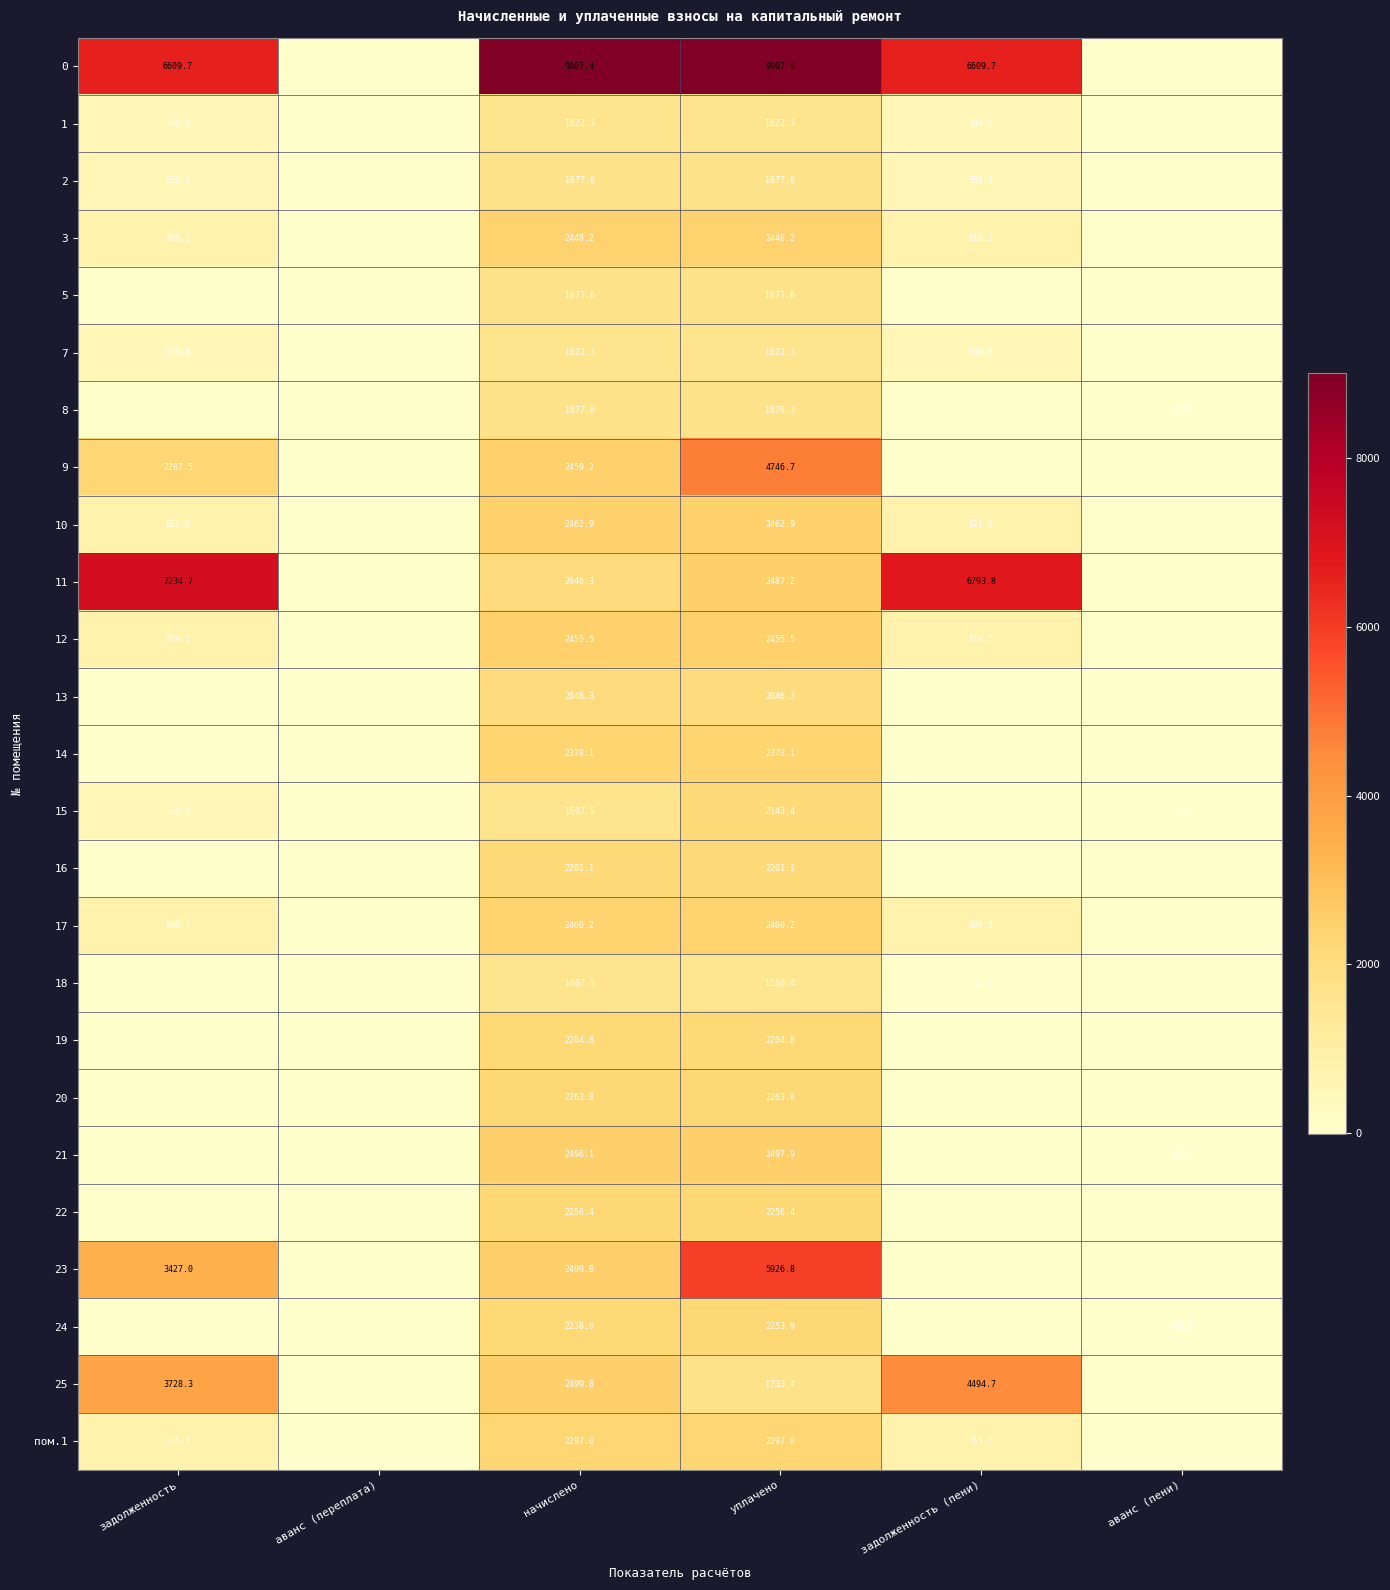

What is the total value across all series at уплачено?

66039.5